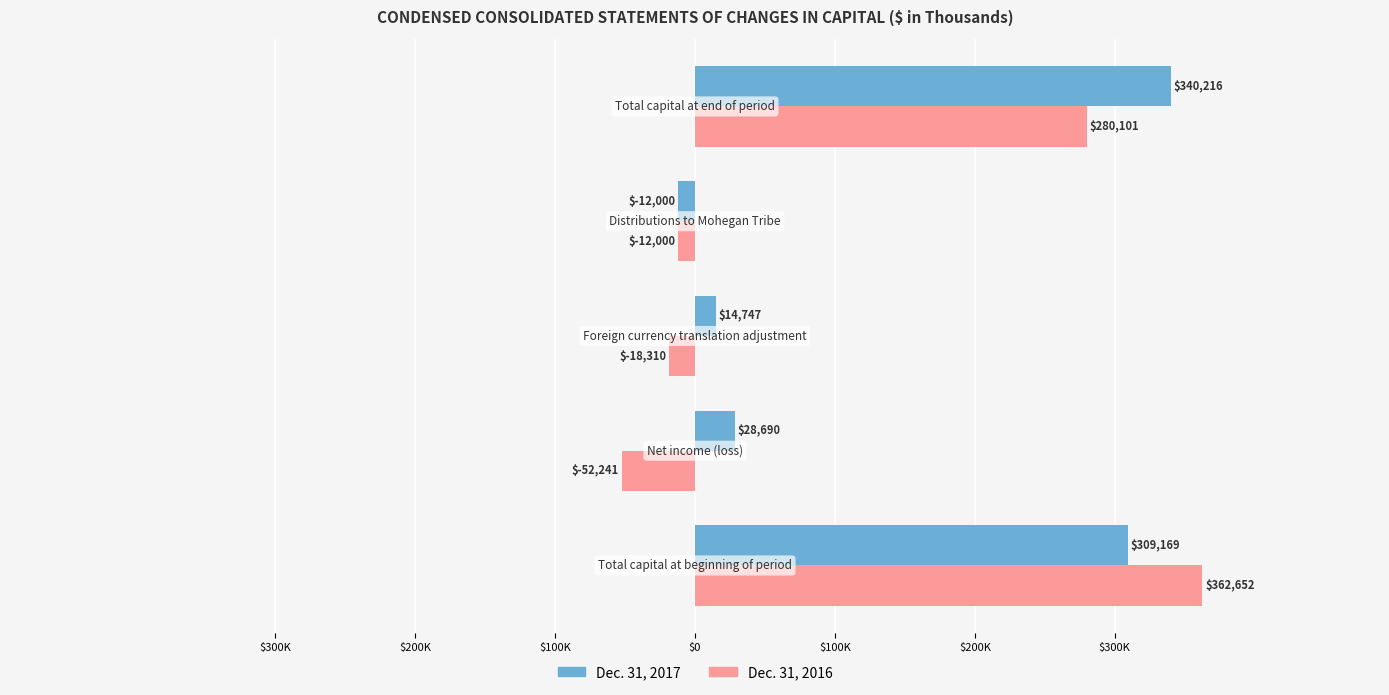

Which series has the widest spread of values?

Dec. 31, 2016